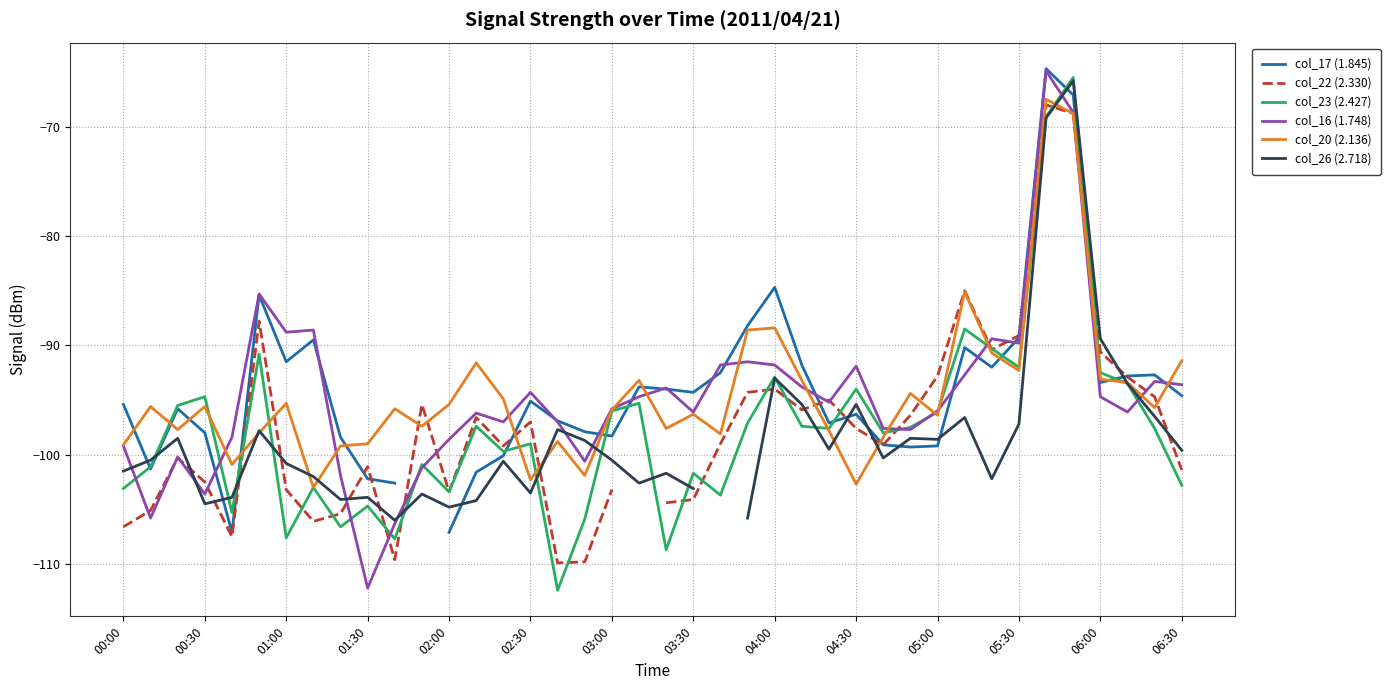

What is the lowest value of the col_16 (1.748) series?

-112.2